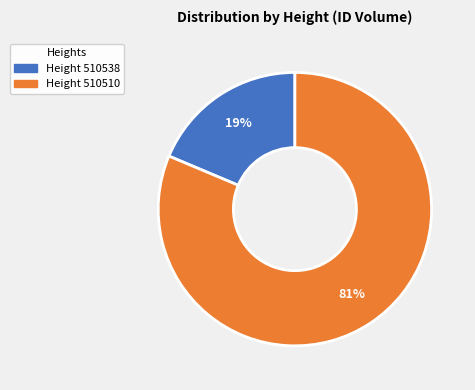

True or false: Height 510510 accounts for 81% of the total.

True